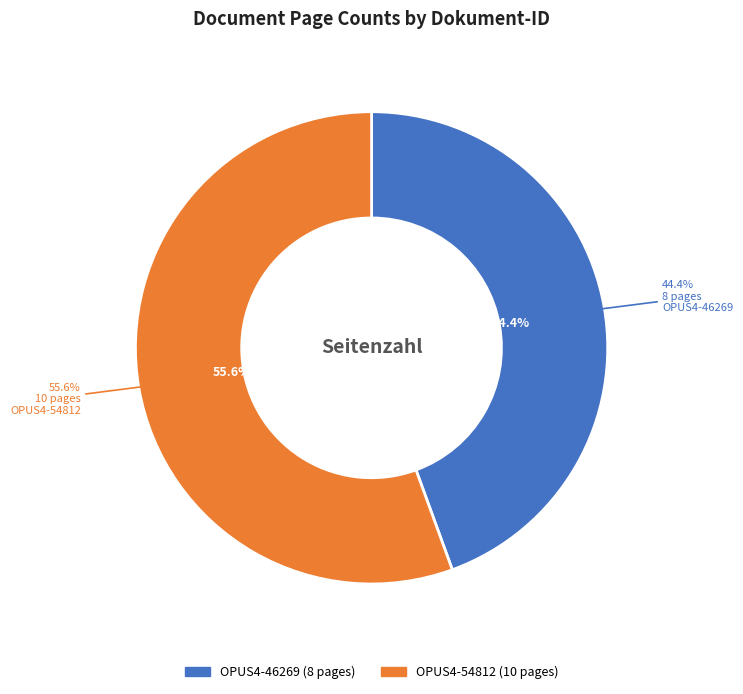

To the nearest percent, what is the combined percentage of OPUS4-46269 and OPUS4-54812?

100%